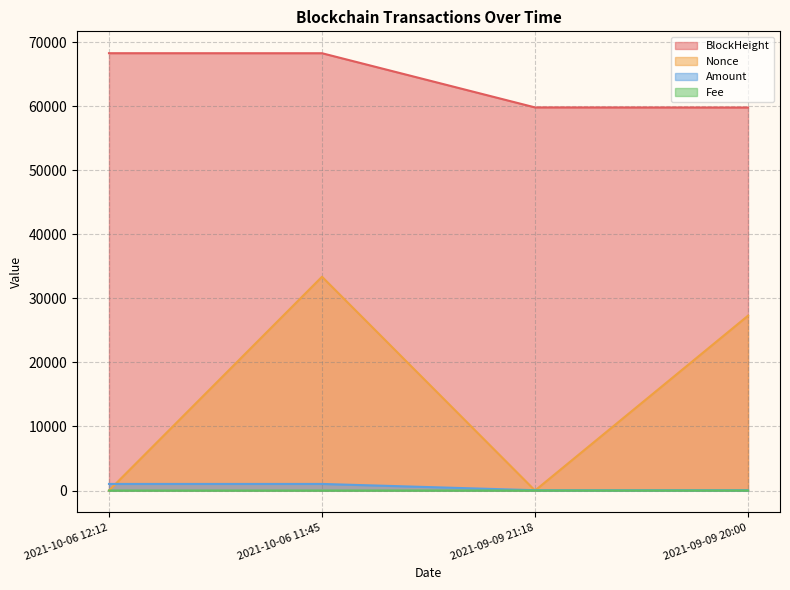

The BlockHeight series shows 68256.0 at 2021-10-06 12:12. True or false?

True